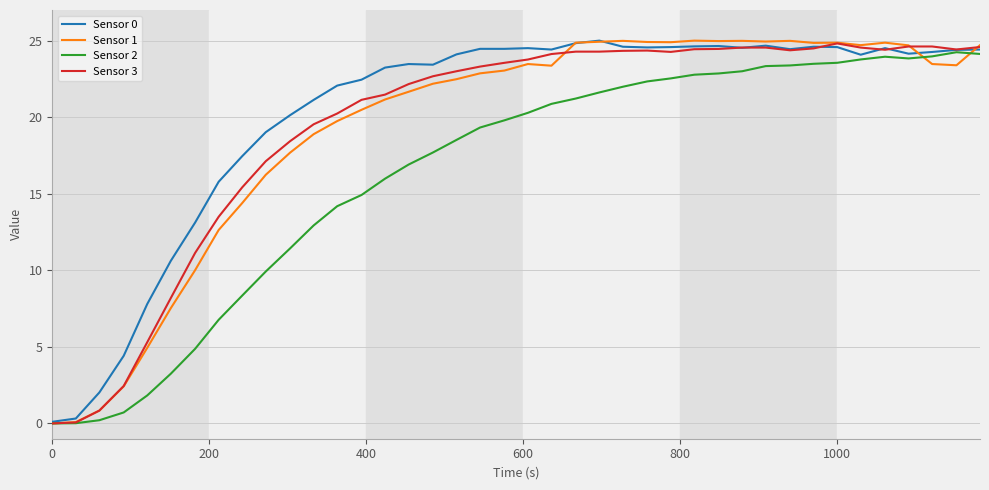

What is the maximum value for Sensor 1?

25.0